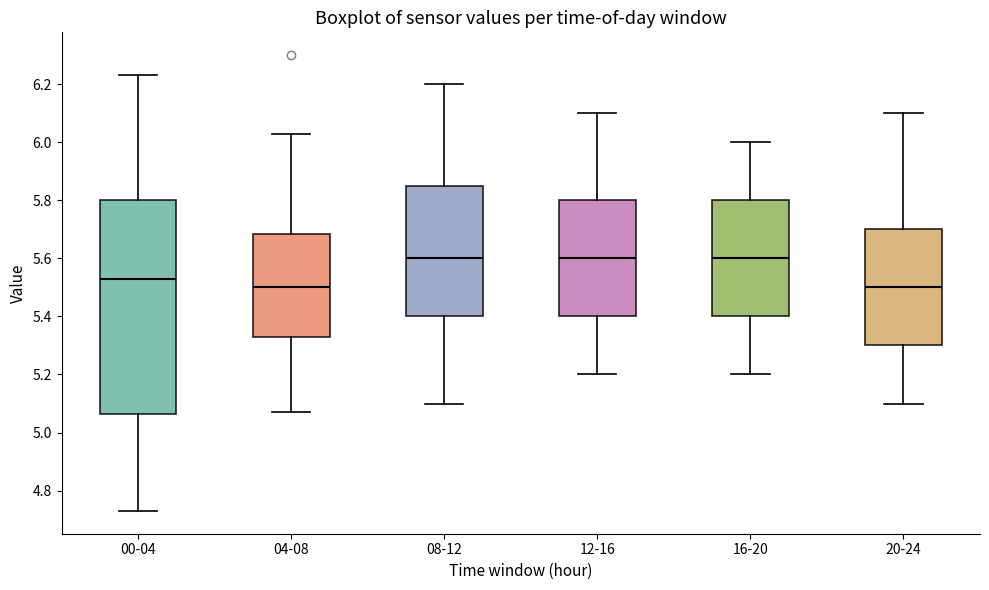

Which box is the tallest, from its lower edge to its upper edge?

00-04